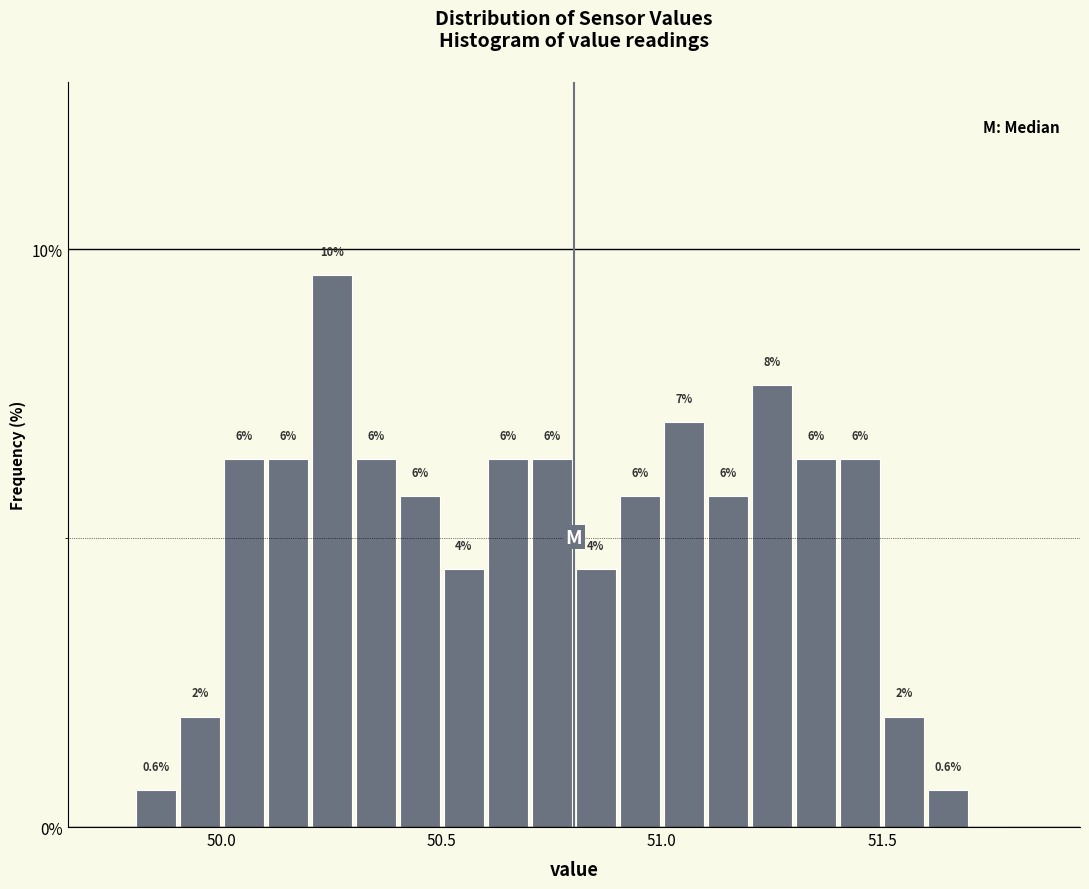

Around what value on the x-axis is the tallest bar? Give the approximate position of its centre, as read against the axis.

50.25